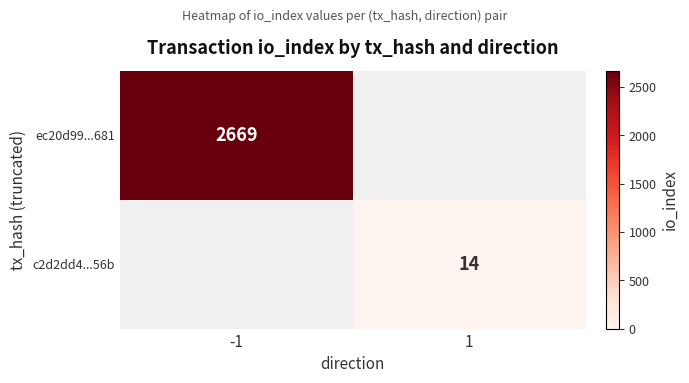

At how many categories does at least one series exceed 1674?

1